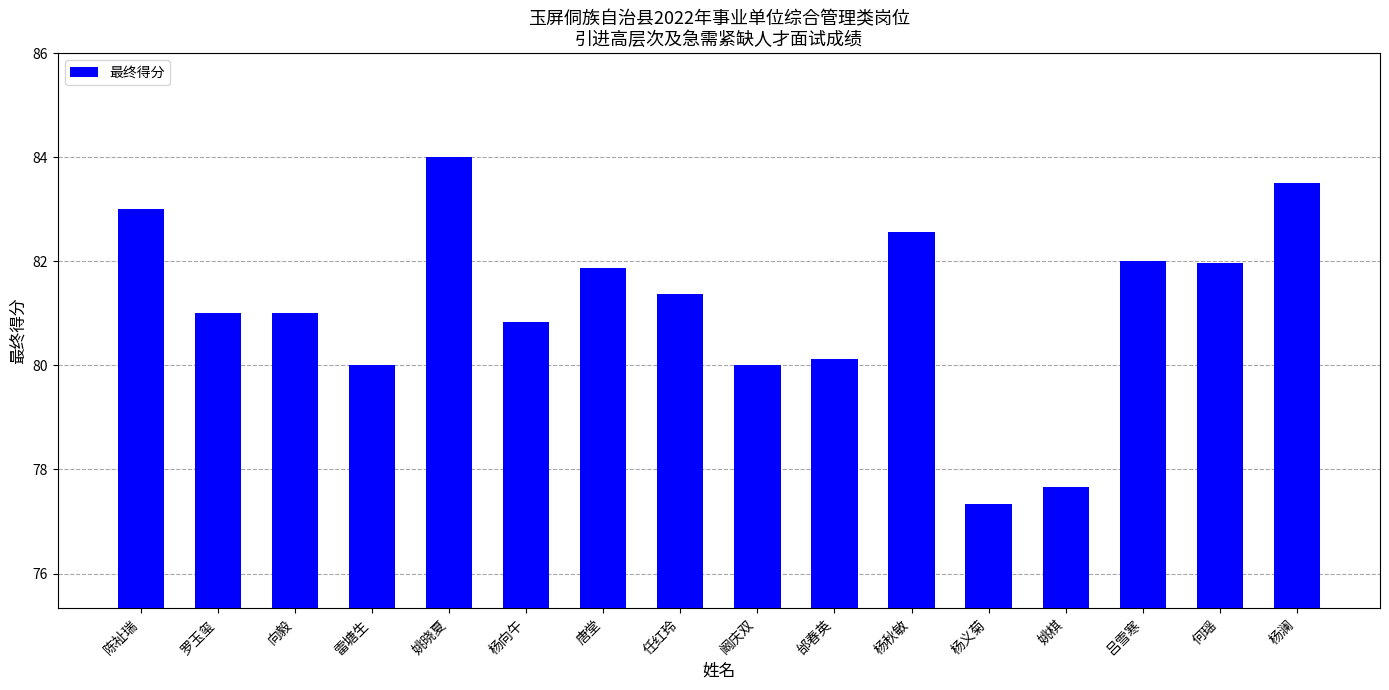

Is it true that the value at 吕雪寒 is 82.0?

True